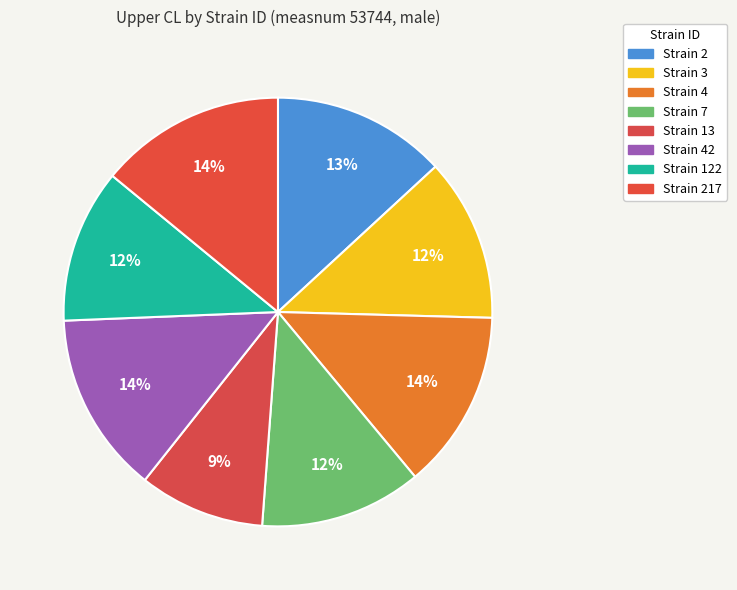

Which category has the biggest portion of the pie?

217